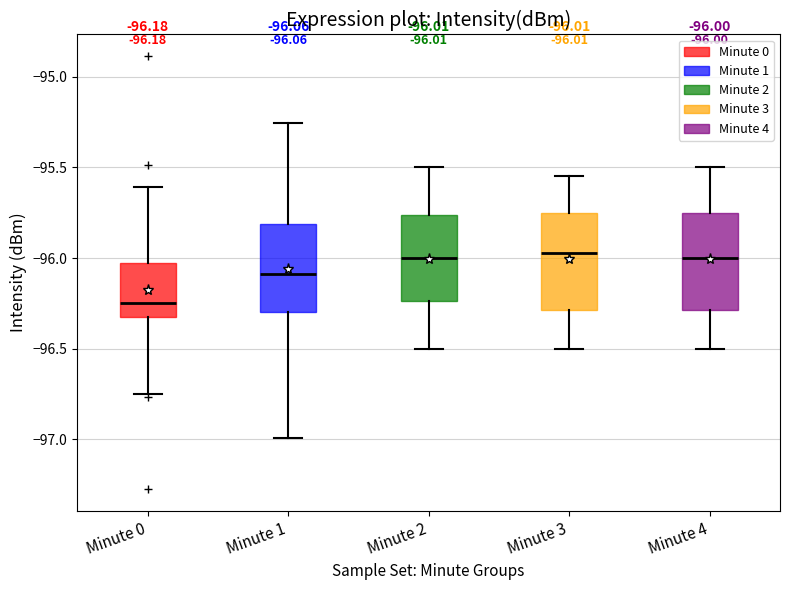

Which box has the lowest median line?

Minute 0